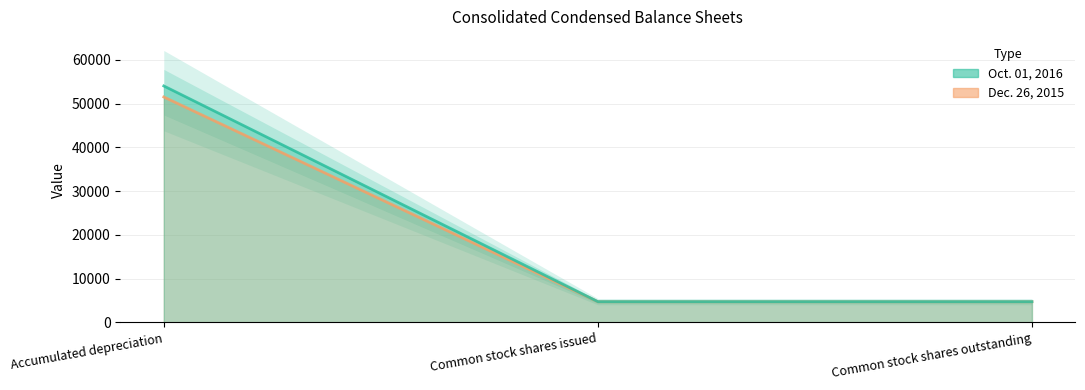

At which label is Dec. 26, 2015 closest to 29399?

Common stock shares issued